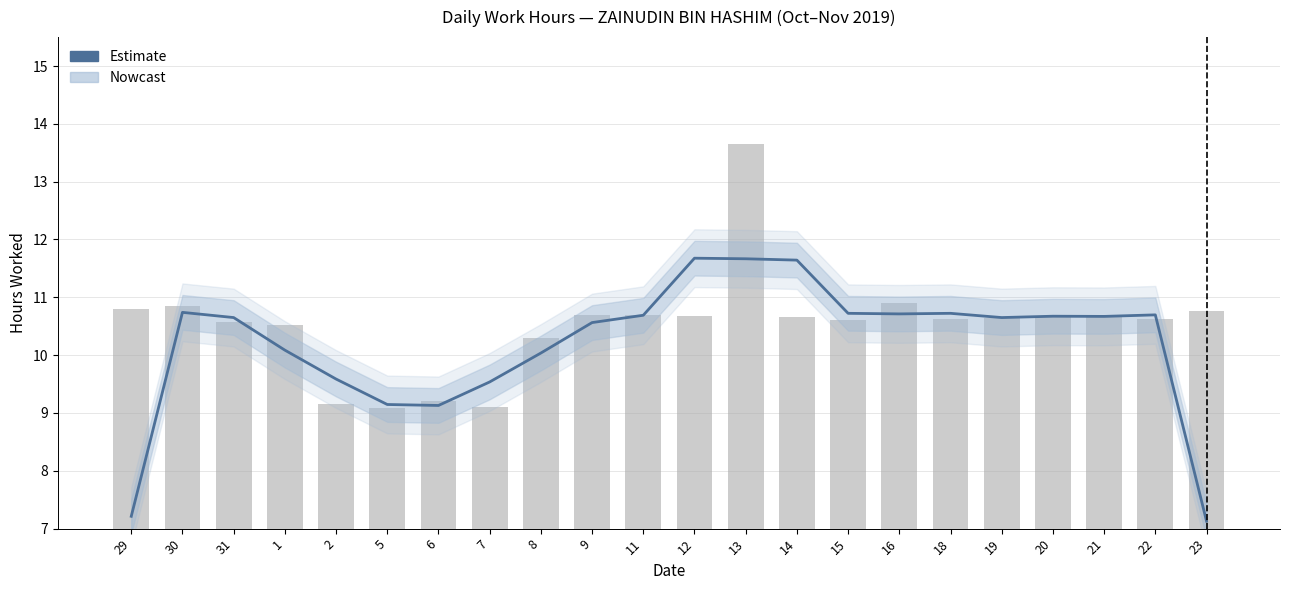

Is it true that the value at 13 is 11.7?

True